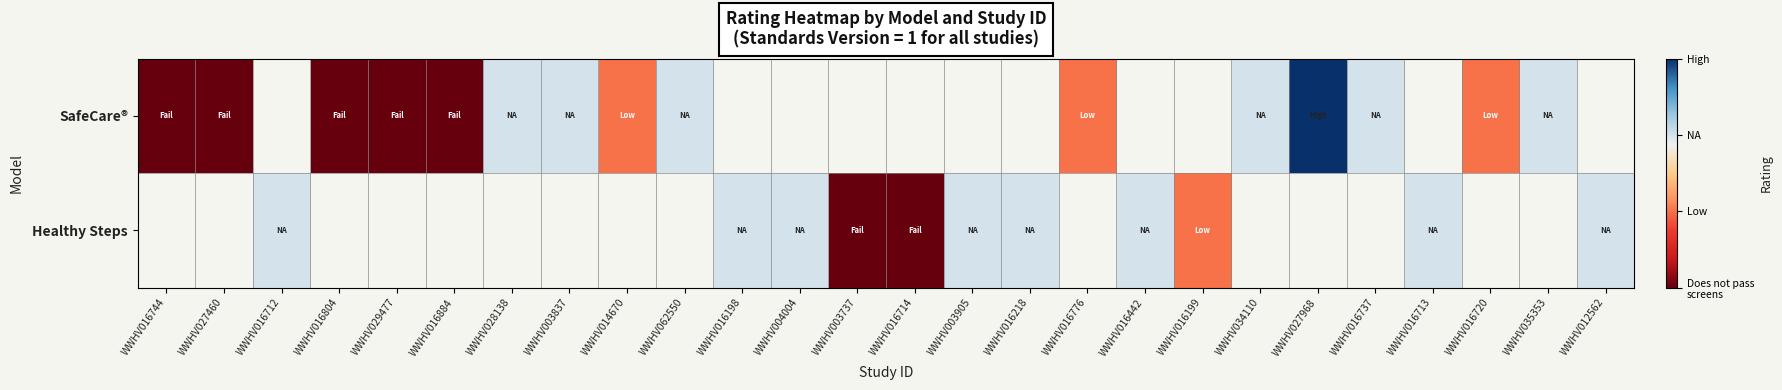

Is the value of Healthy Steps at WWHV062550 greater than the value of SafeCare® at WWHV016713?

No